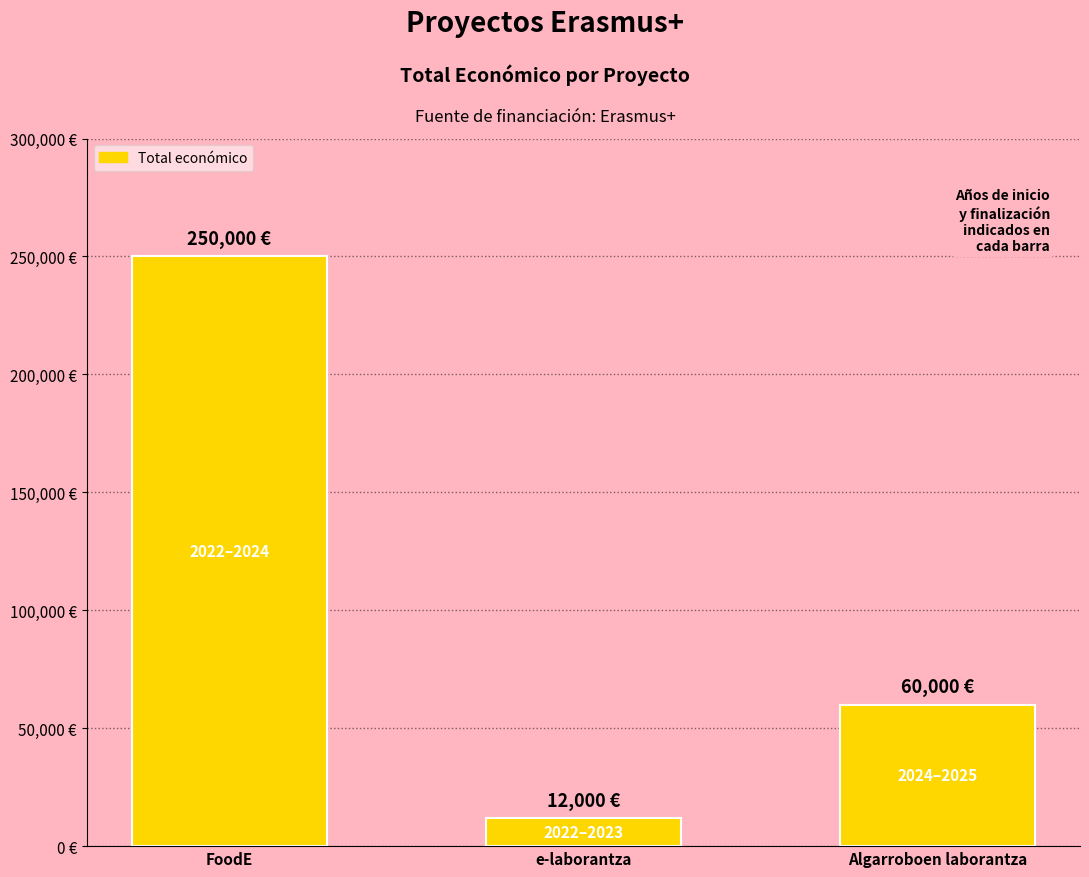

What is the change in value from e-laborantza to Algarroboen laborantza?

+48000